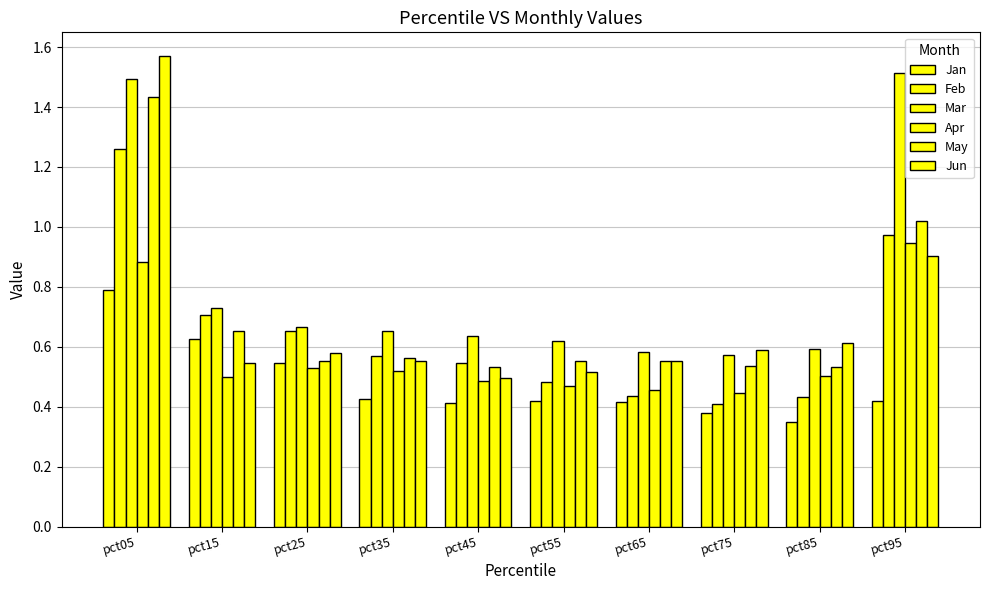

Reading right to left, transcribe all the data shown in this chart.

Jan: 0.4	0.3	0.4	0.4	0.4	0.4	0.4	0.5	0.6	0.8
Feb: 1.0	0.4	0.4	0.4	0.5	0.5	0.6	0.7	0.7	1.3
Mar: 1.5	0.6	0.6	0.6	0.6	0.6	0.7	0.7	0.7	1.5
Apr: 0.9	0.5	0.4	0.5	0.5	0.5	0.5	0.5	0.5	0.9
May: 1.0	0.5	0.5	0.6	0.6	0.5	0.6	0.6	0.7	1.4
Jun: 0.9	0.6	0.6	0.6	0.5	0.5	0.6	0.6	0.5	1.6